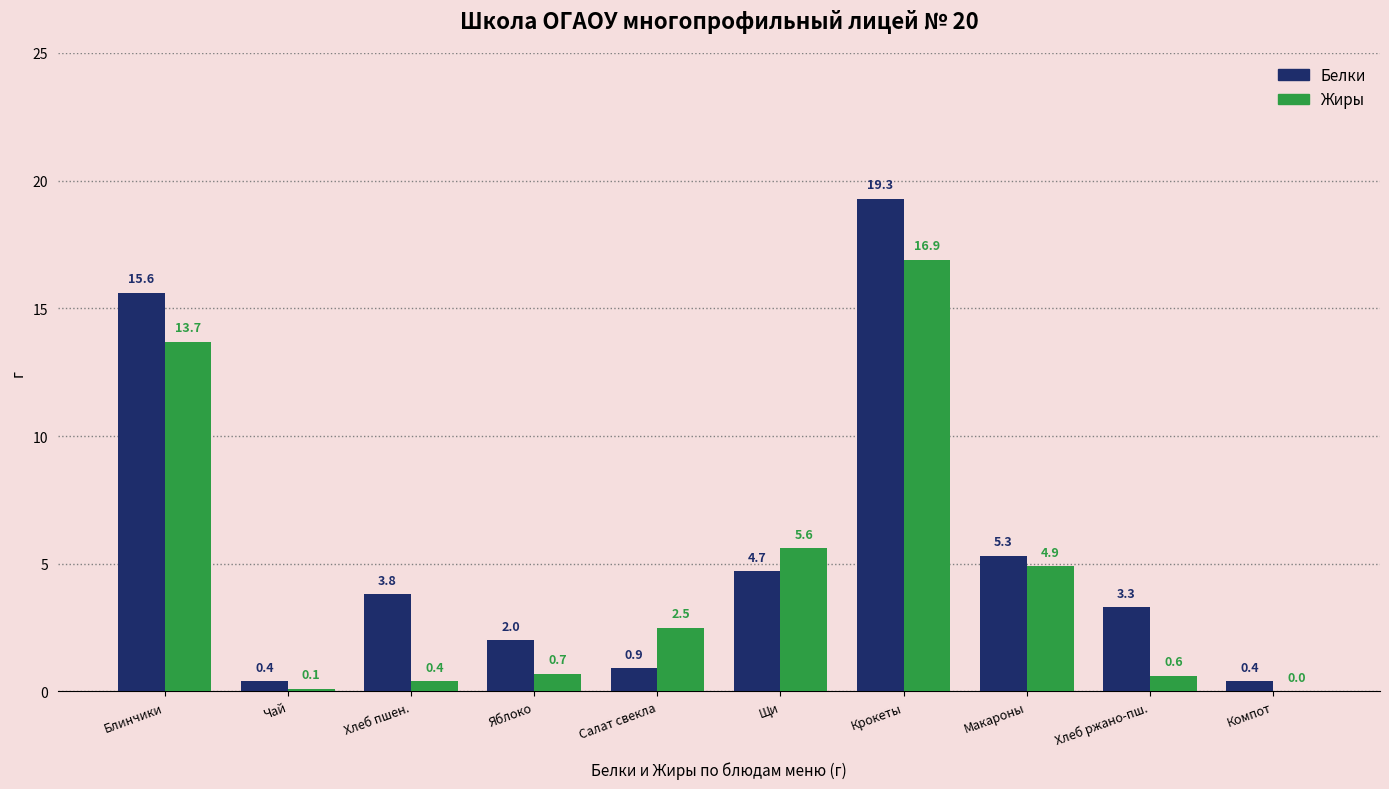

Reading left to right, extract all data points from this chart.

Белки: Блинчики=15.6	Чай=0.4	Хлеб пшен.=3.8	Яблоко=2.0	Салат свекла=0.9	Щи=4.7	Крокеты=19.3	Макароны=5.3	Хлеб ржано-пш.=3.3	Компот=0.4
Жиры: Блинчики=13.7	Чай=0.1	Хлеб пшен.=0.4	Яблоко=0.7	Салат свекла=2.5	Щи=5.6	Крокеты=16.9	Макароны=4.9	Хлеб ржано-пш.=0.6	Компот=0.0